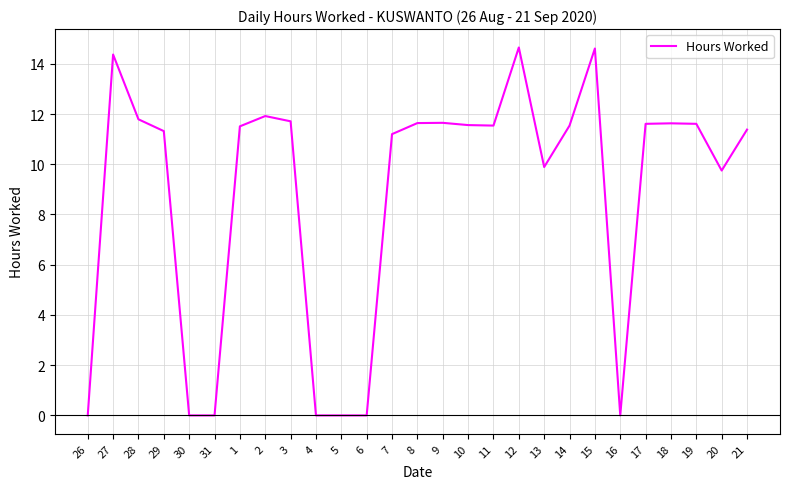

What position from the right is 6?

16